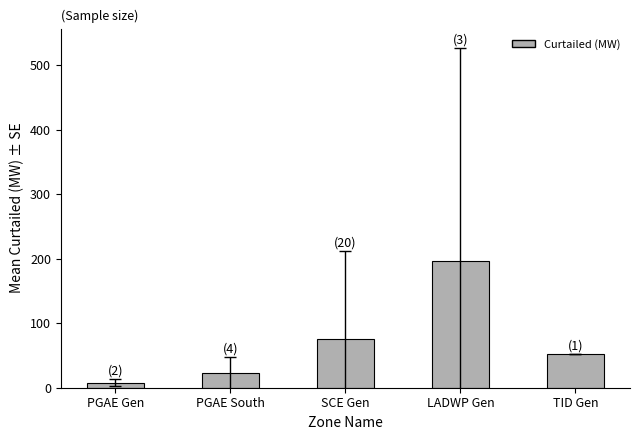

What is the difference between the maximum and second lowest values?

173.9